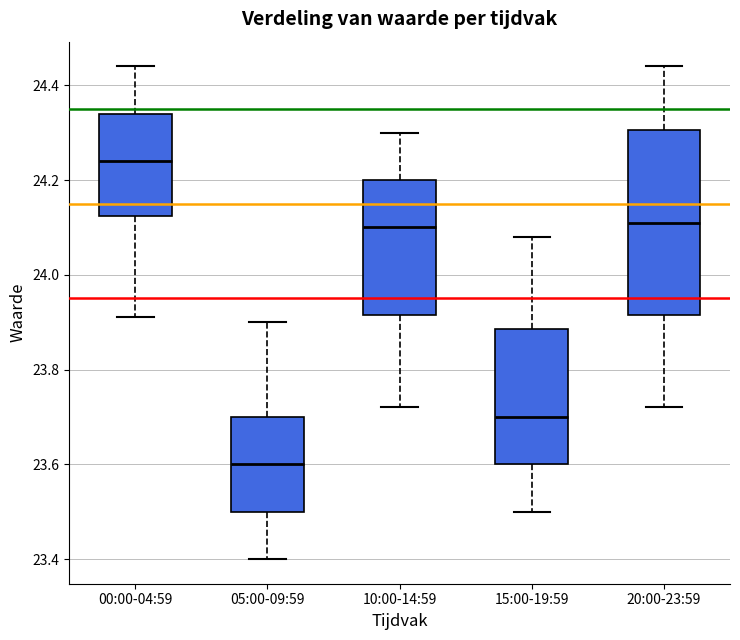

Reading left to right, read every box against the y-axis: the position of its median line, the range the box covers, and the ends of its whiskers. The values are not printed on the chart, so give them approximately, as read against the axis.

00:00-04:59: median 24.24, box 24.12 to 24.34, whiskers 23.92 to 24.44
05:00-09:59: median 23.60, box 23.50 to 23.70, whiskers 23.40 to 23.90
10:00-14:59: median 24.10, box 23.92 to 24.20, whiskers 23.72 to 24.30
15:00-19:59: median 23.70, box 23.60 to 23.88, whiskers 23.50 to 24.08
20:00-23:59: median 24.12, box 23.92 to 24.30, whiskers 23.72 to 24.44